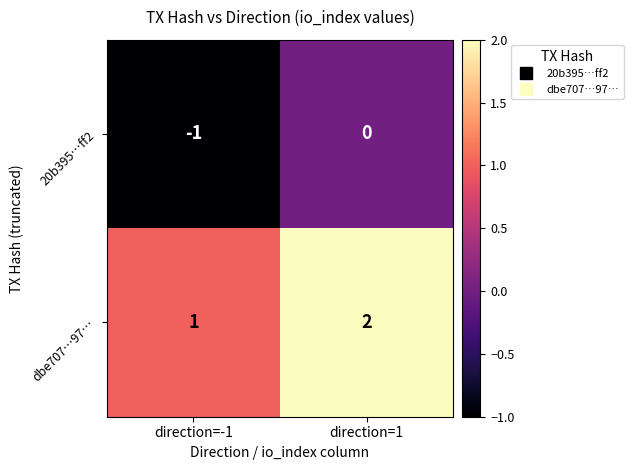

At which label is 20b395…ff2 closest to 0?

direction=1